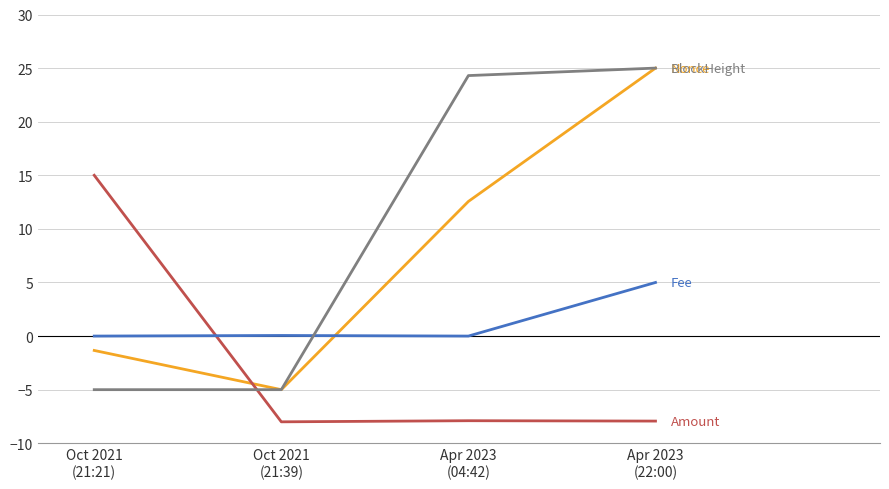

What is the maximum value shown in the chart?

25.0